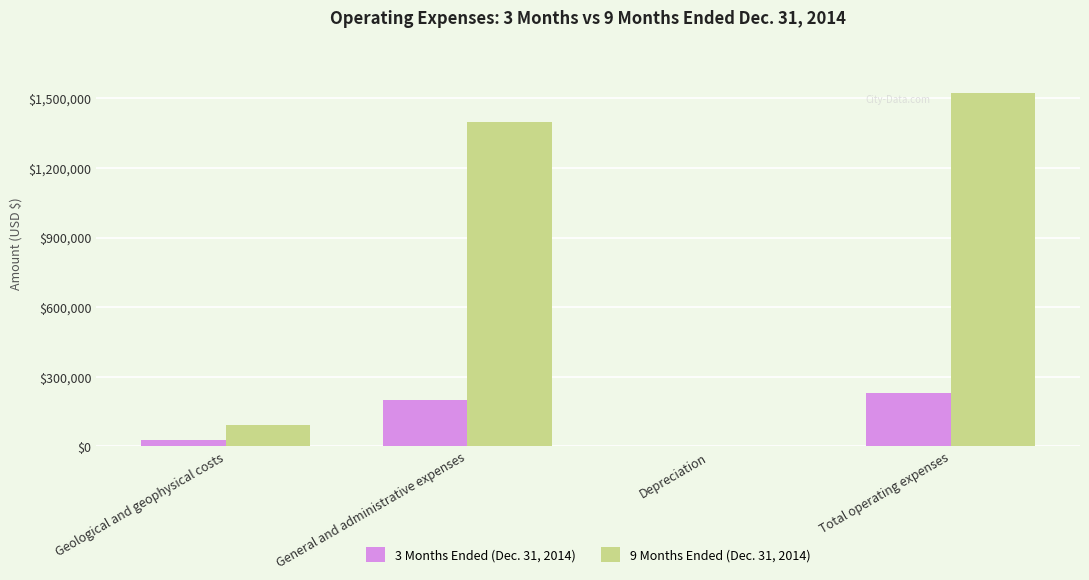

Reading left to right, list all the values displayed in this chart.

3 Months Ended (Dec. 31, 2014): Geological and geophysical costs=26031	General and administrative expenses=200835	Depreciation=2452	Total operating expenses=229318
9 Months Ended (Dec. 31, 2014): Geological and geophysical costs=91898	General and administrative expenses=1398949	Depreciation=3719	Total operating expenses=1521934